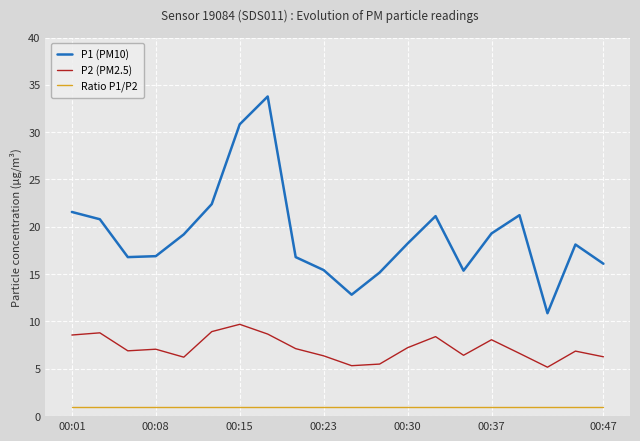

Which series has the widest spread of values?

P1 (PM10)